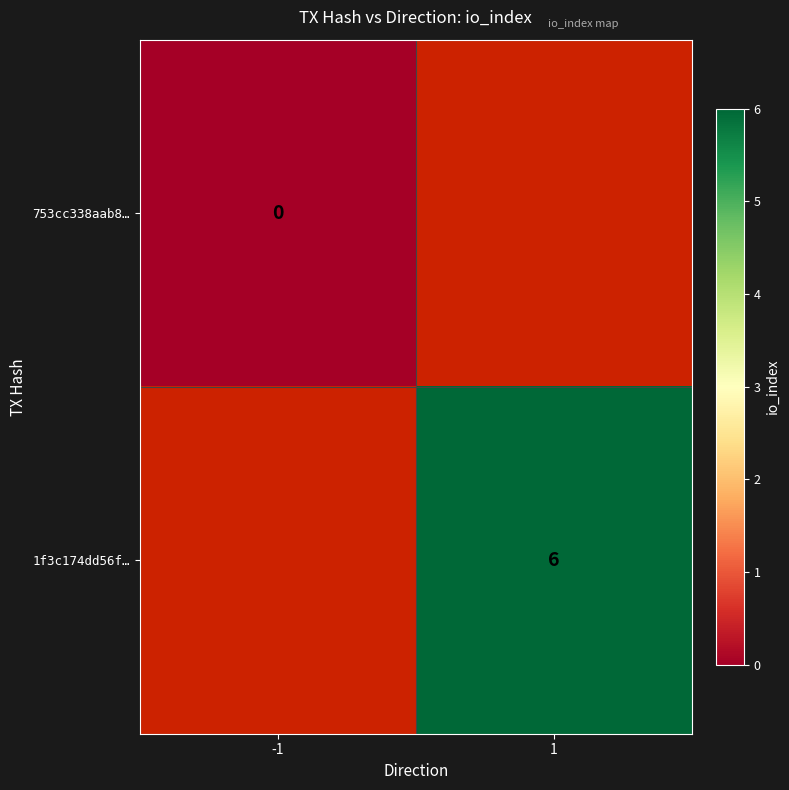

Is it true that 1f3c174dd56f… equals 3 at 1?

False